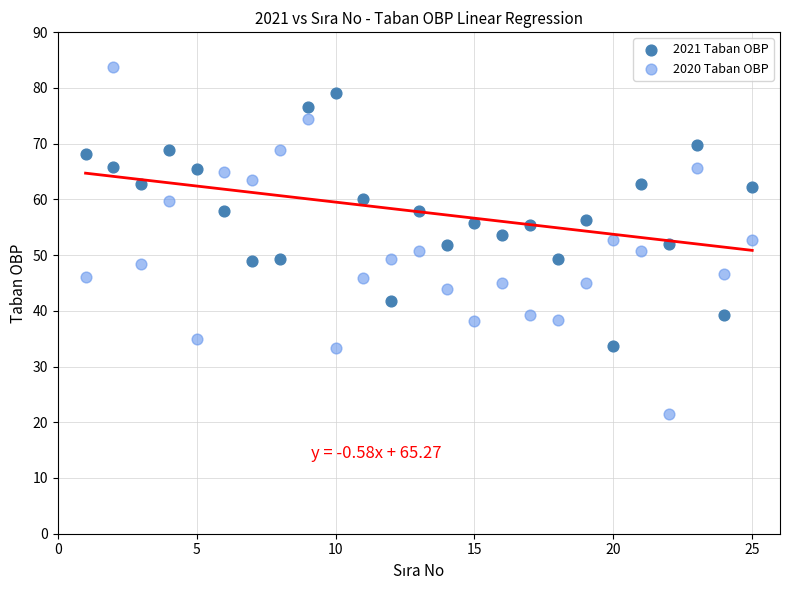

What are all the series names shown in the legend?

2021 Taban OBP, 2020 Taban OBP